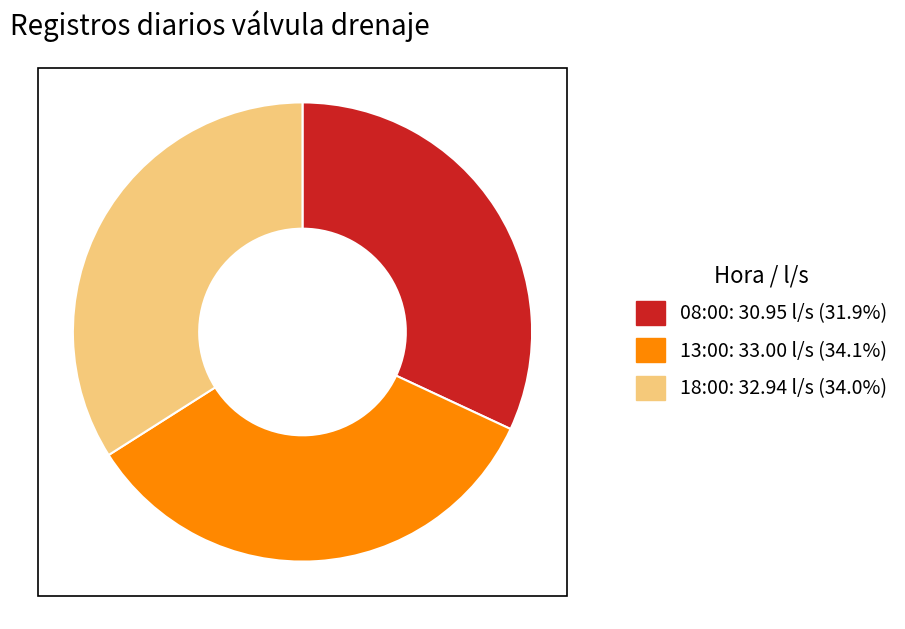

Is it true that 13:00 is 48% of the pie?

False